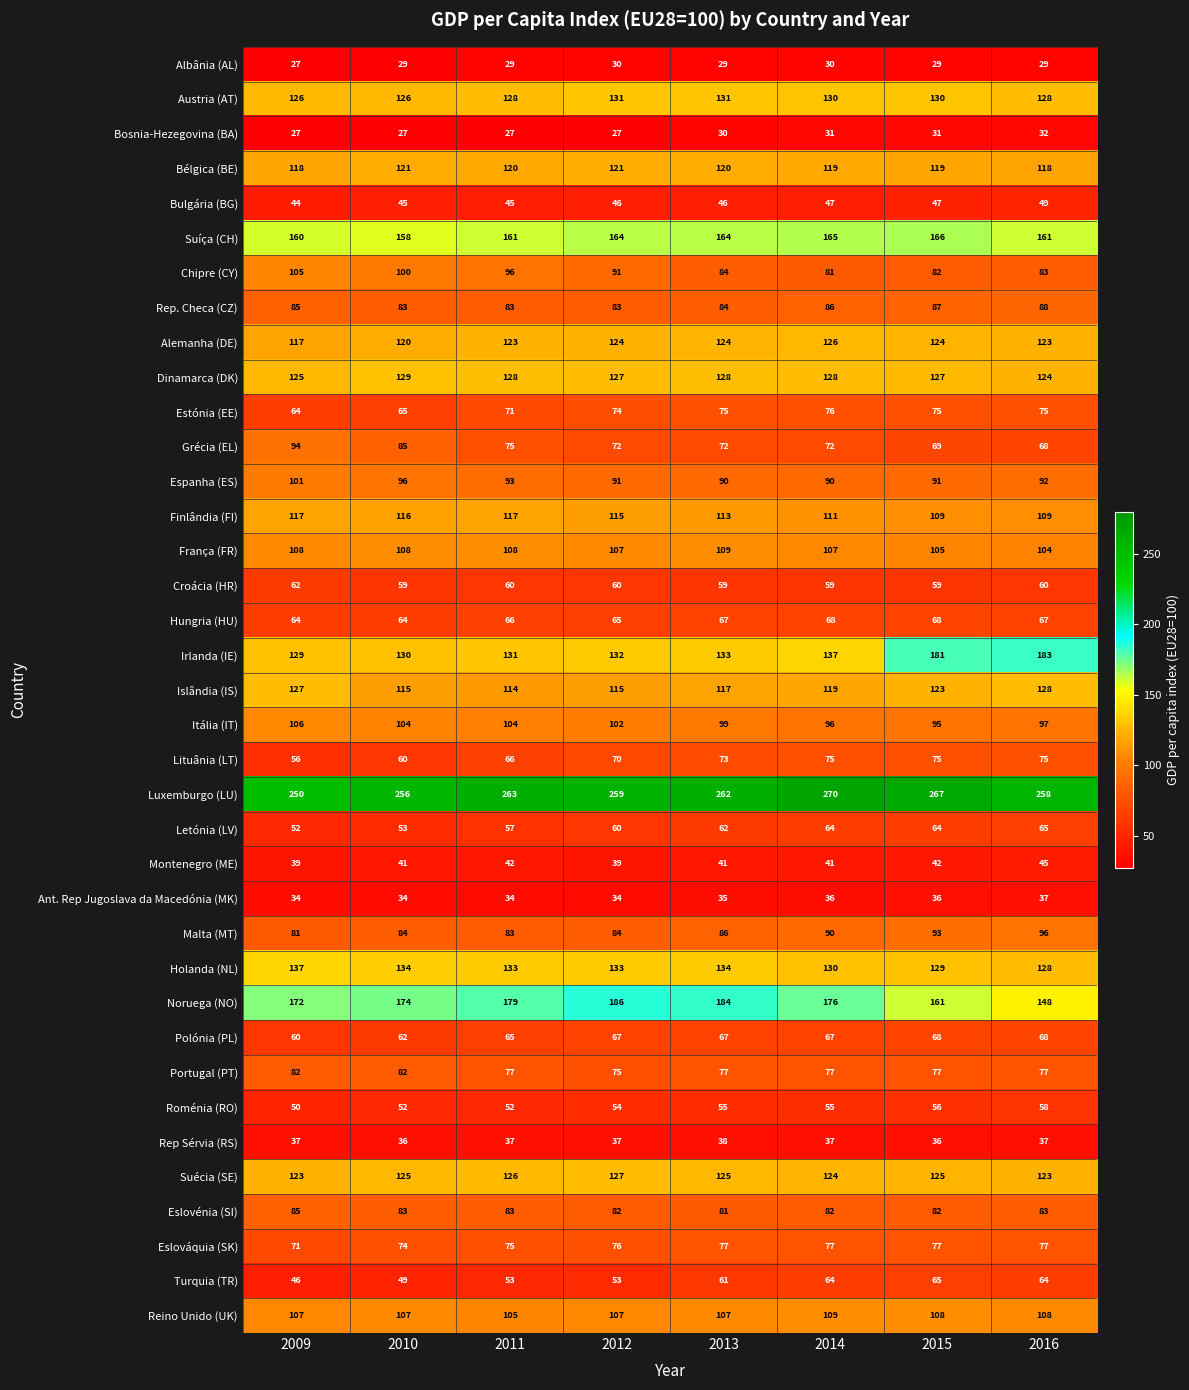

What is the greatest value displayed?

270